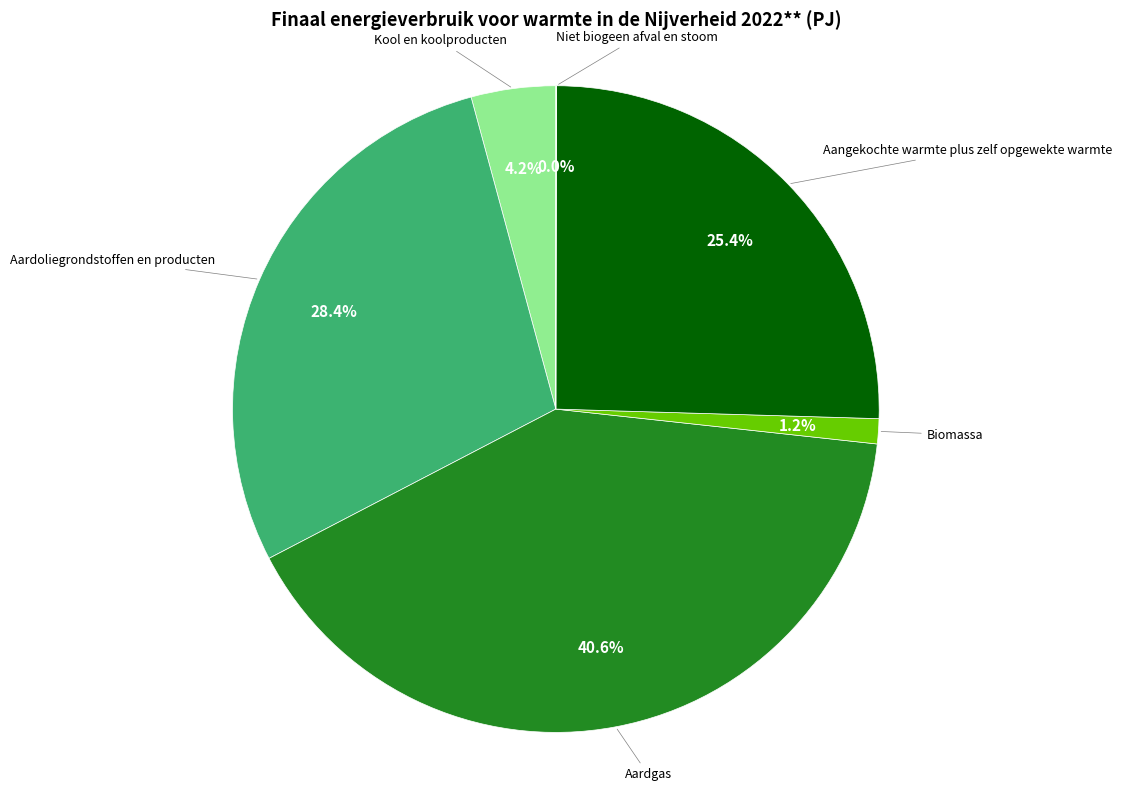

Is there any slice that represents more than half of the pie?

No